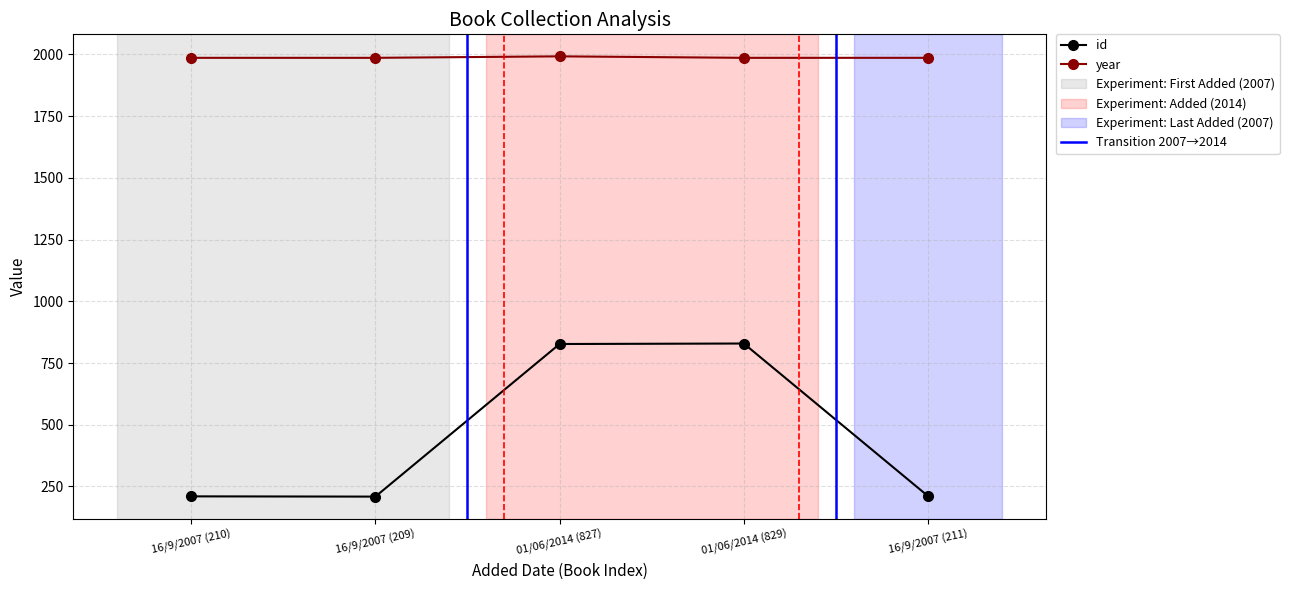

How many values in the id series exceed 211?

2